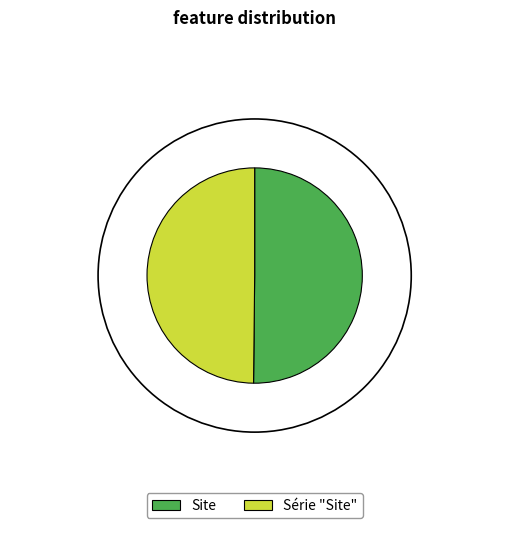

True or false: Série "Site" accounts for 50% of the total.

True